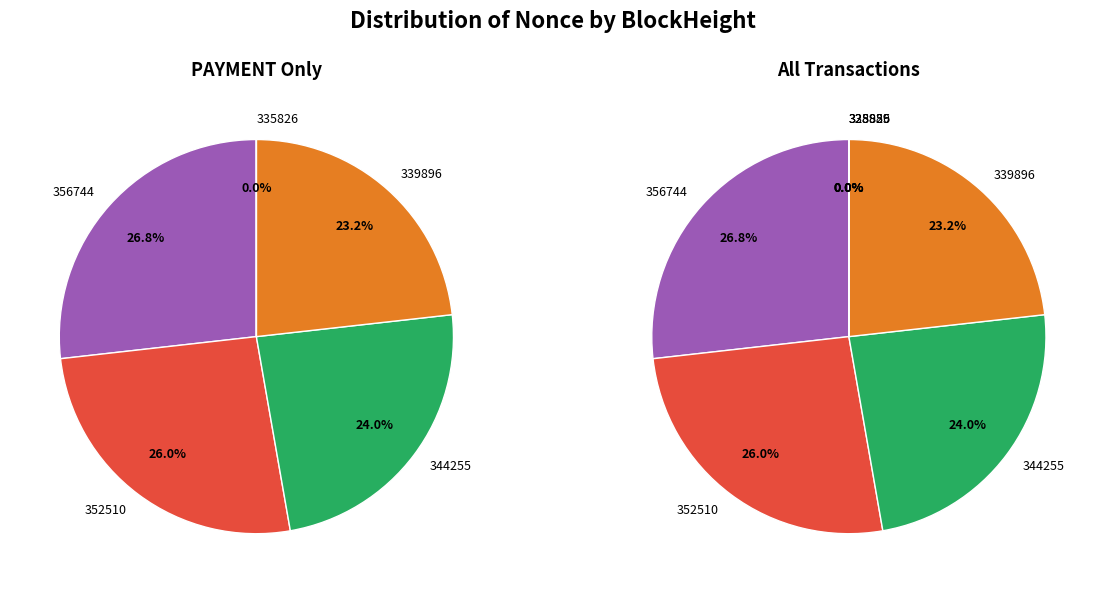

Rank the categories by value from lowest to highest.

328989, 335826, 328855, 339896, 344255, 352510, 356744